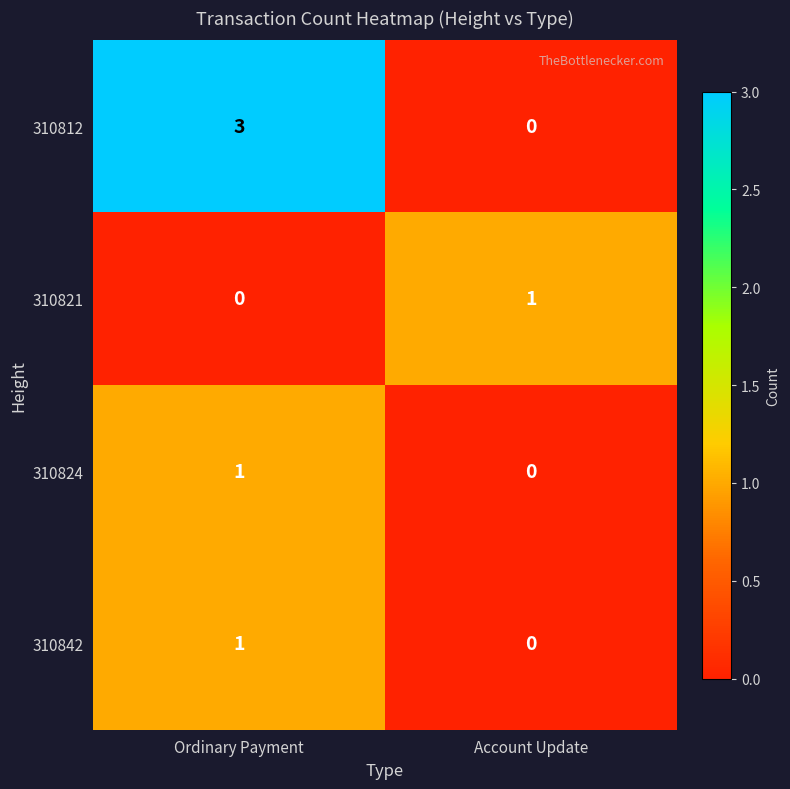

The value of 310821 at Ordinary Payment is -1. True or false?

False